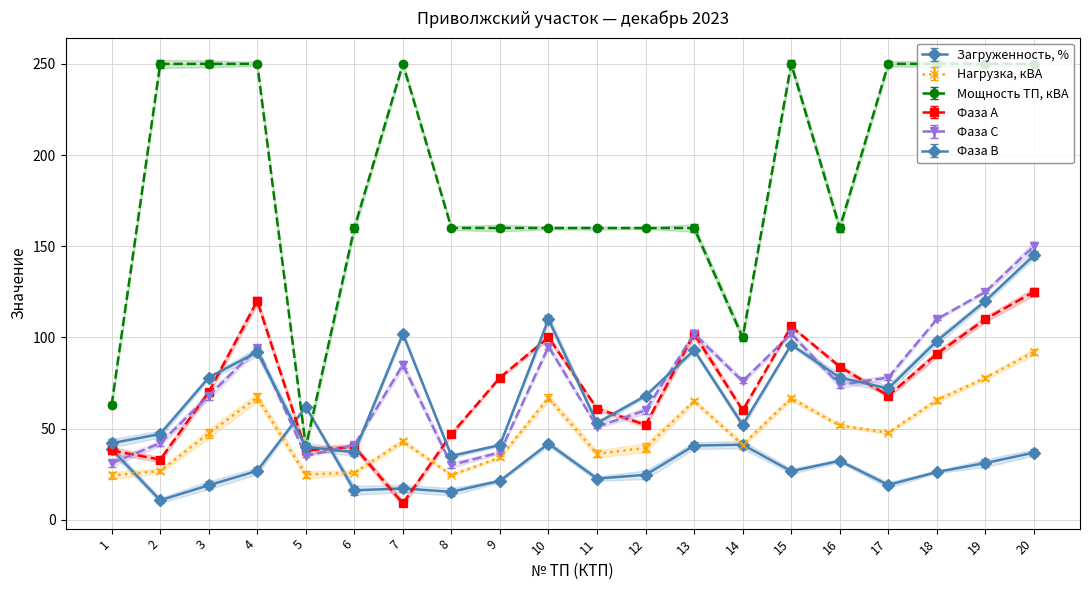

What is the greatest value displayed?

250.0